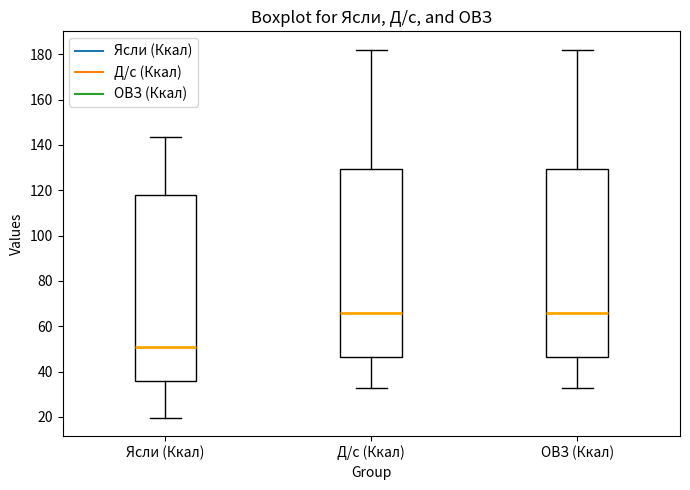

Where does the lower whisker of the box for Ясли (Ккал) end on the y-axis? The values are not printed on the chart, so give them approximately, as read against the axis.

20